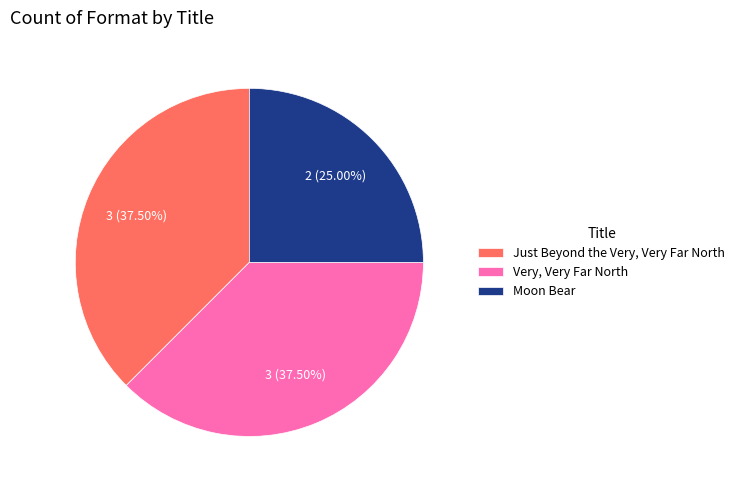

Does Moon Bear represent more than half of the total?

No